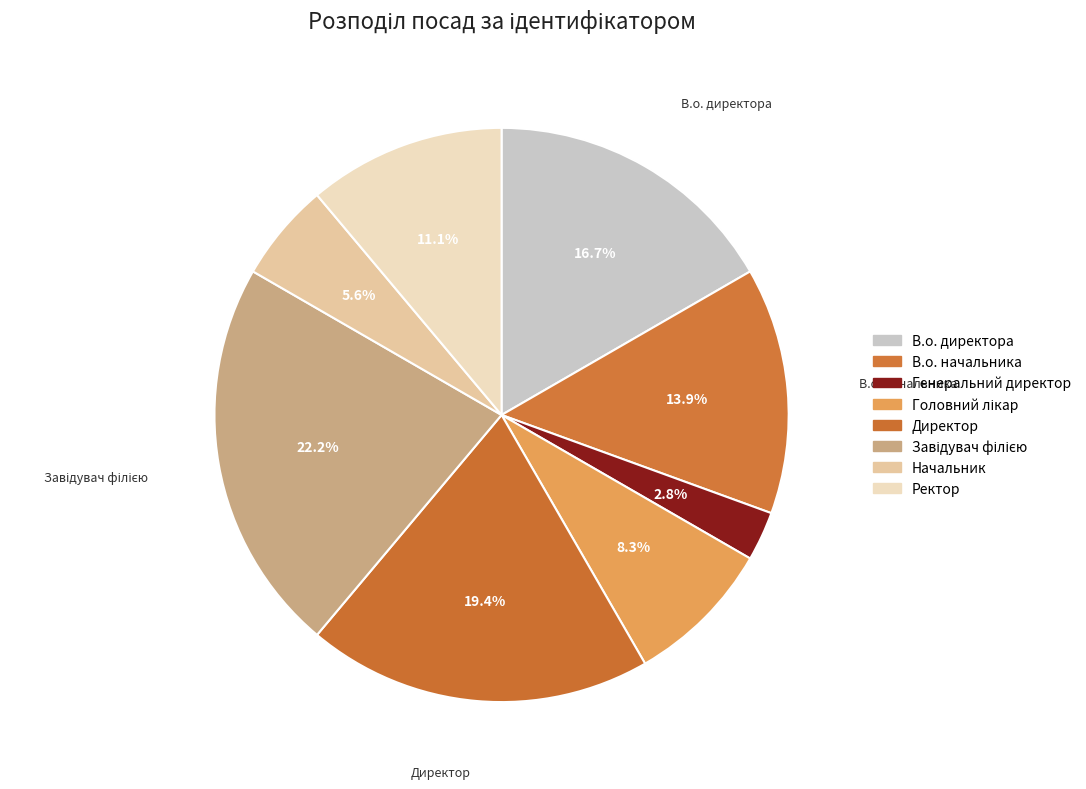

To the nearest percent, what portion does Завідувач філією represent?

22%